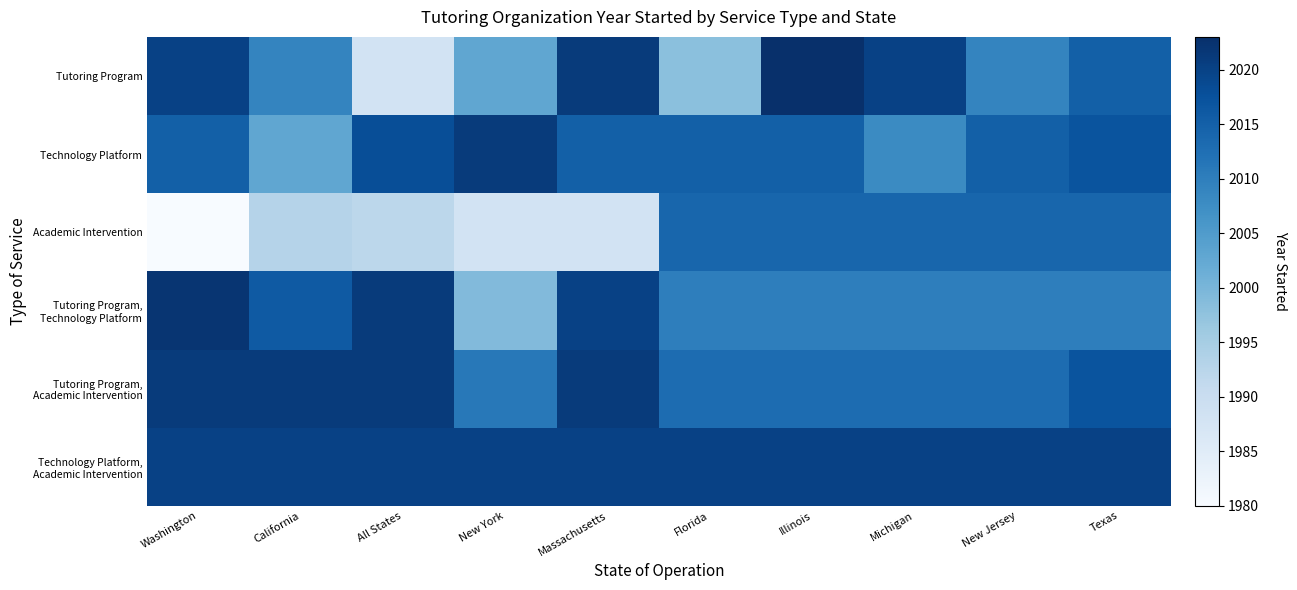

Rank the series by their maximum value, from highest to lowest.

Tutoring Program, Tutoring Program, Technology Platform, Technology Platform, Tutoring Program, Academic Intervention, Technology Platform, Academic Intervention, Academic Intervention